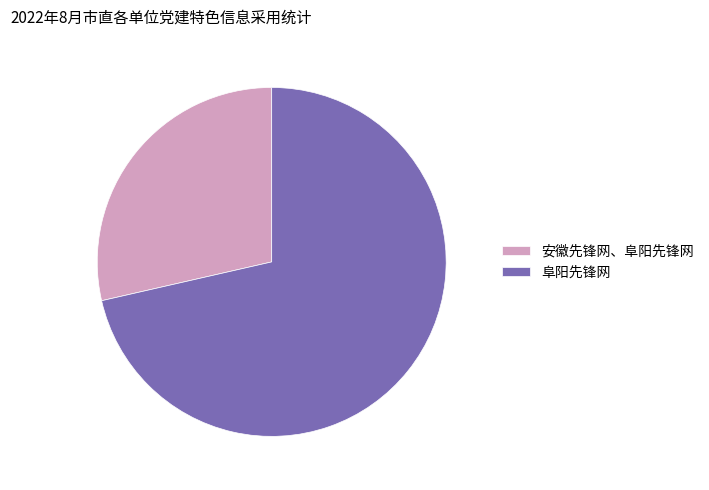

Approximately how many times larger is the value at 安徽先锋网、阜阳先锋网 compared to 阜阳先锋网?

0.4